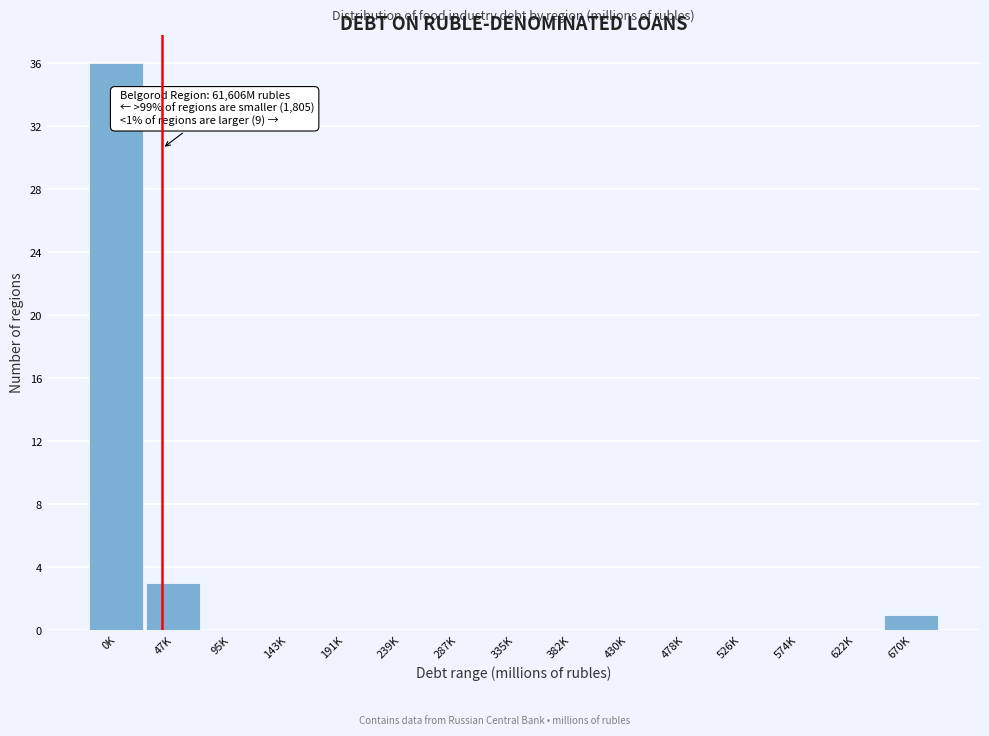

Reading right to left, transcribe all the data shown in this chart.

670K=1	622K=0	574K=0	526K=0	478K=0	430K=0	382K=0	335K=0	287K=0	239K=0	191K=0	143K=0	95K=0	47K=3	0K=36